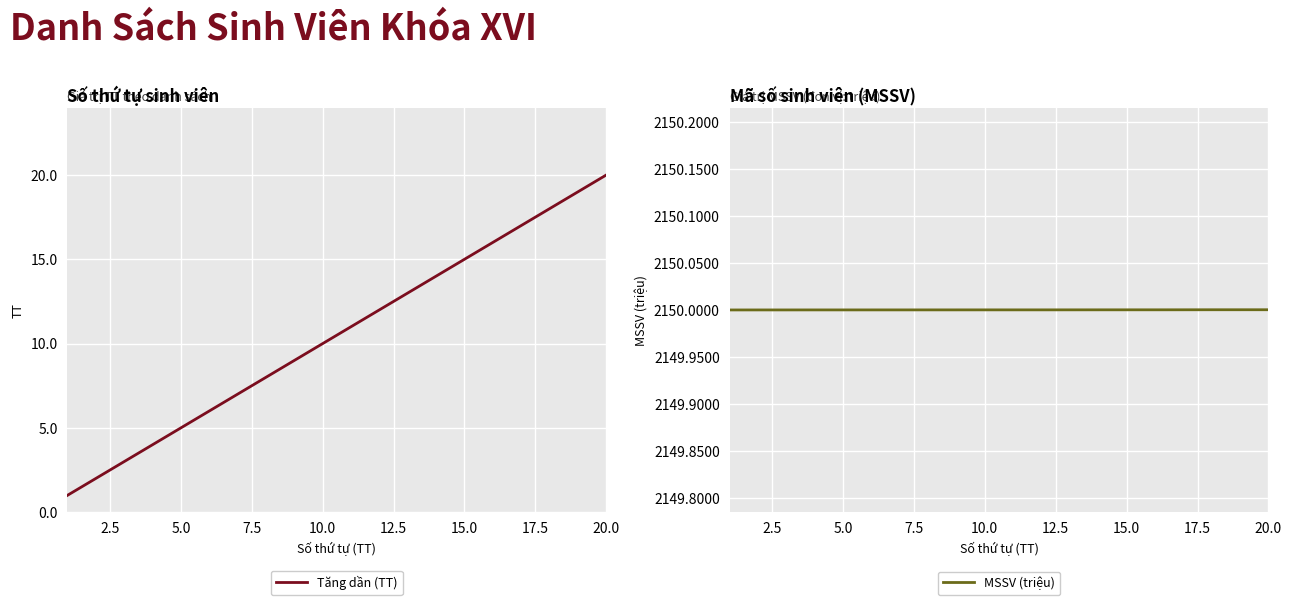

How many data points in Tăng dần (TT) are less than 11?

10